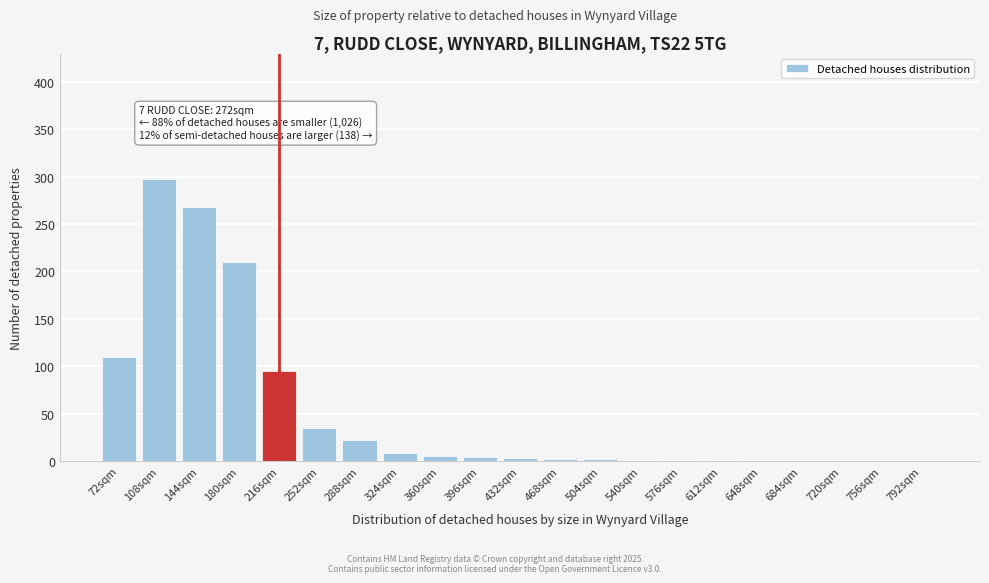

What is the maximum value shown in the chart?

298